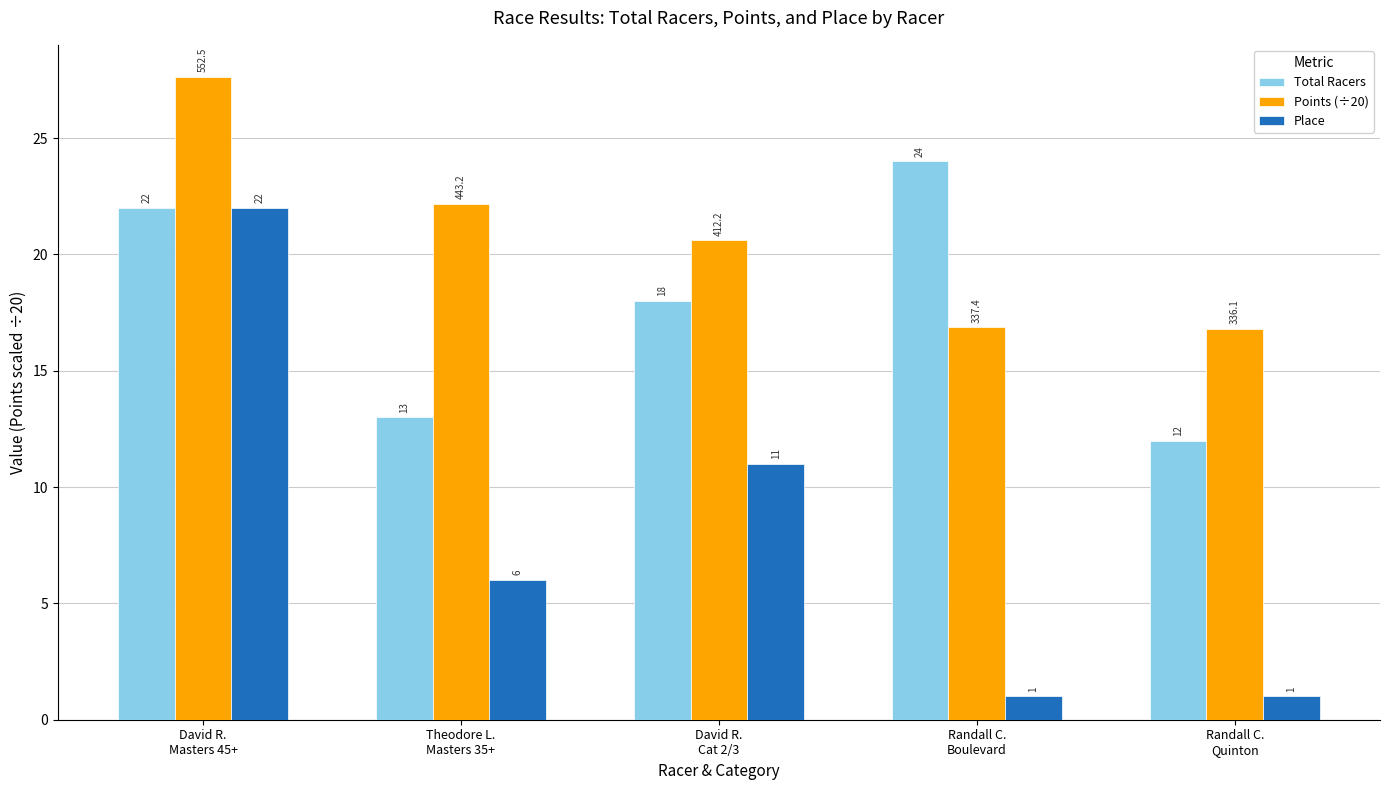

Are the bars horizontal?

No